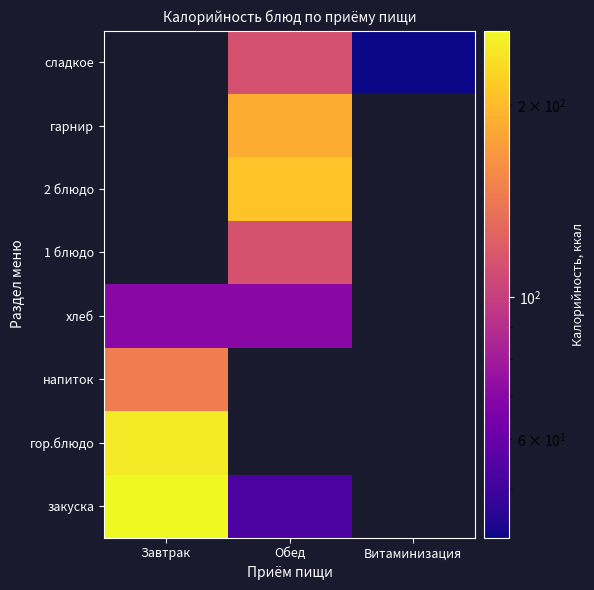

Which label corresponds to the smallest value in the chart?

Витаминизация